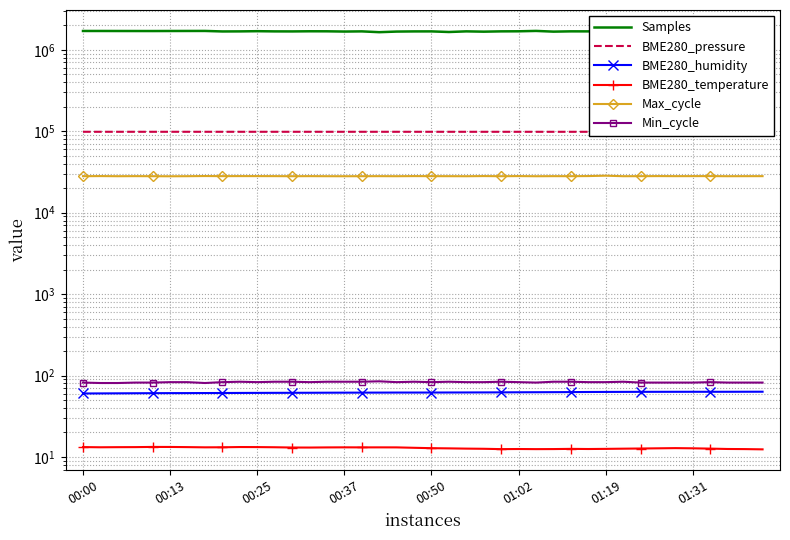

What value does the BME280_pressure series have at 01:31?

98585.3